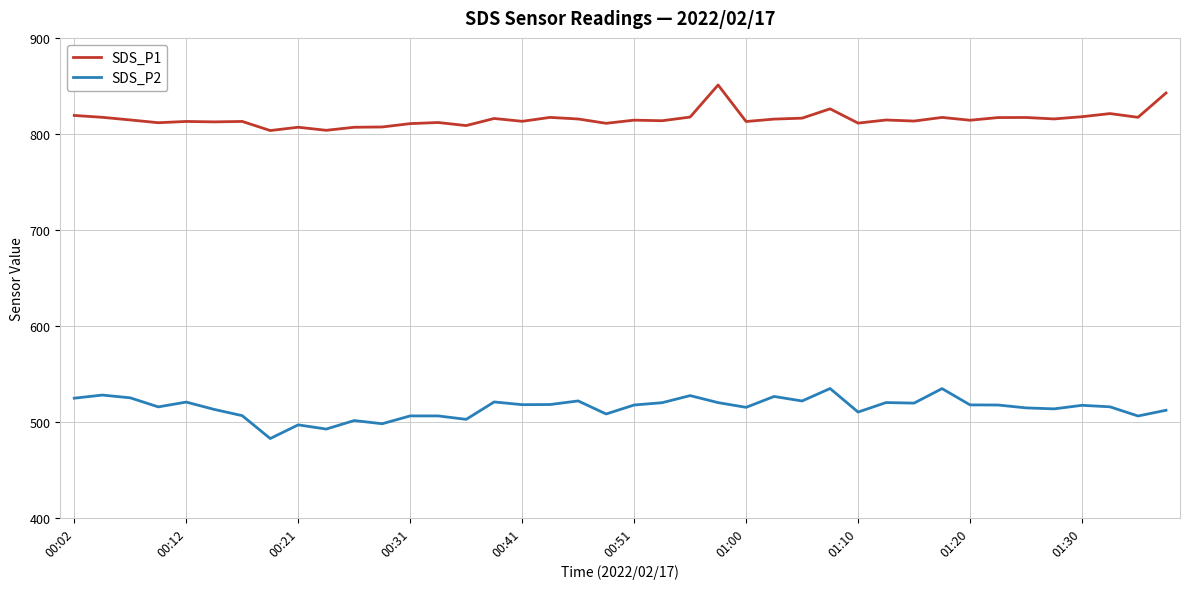

List the series in order of their peak value, highest first.

SDS_P1, SDS_P2